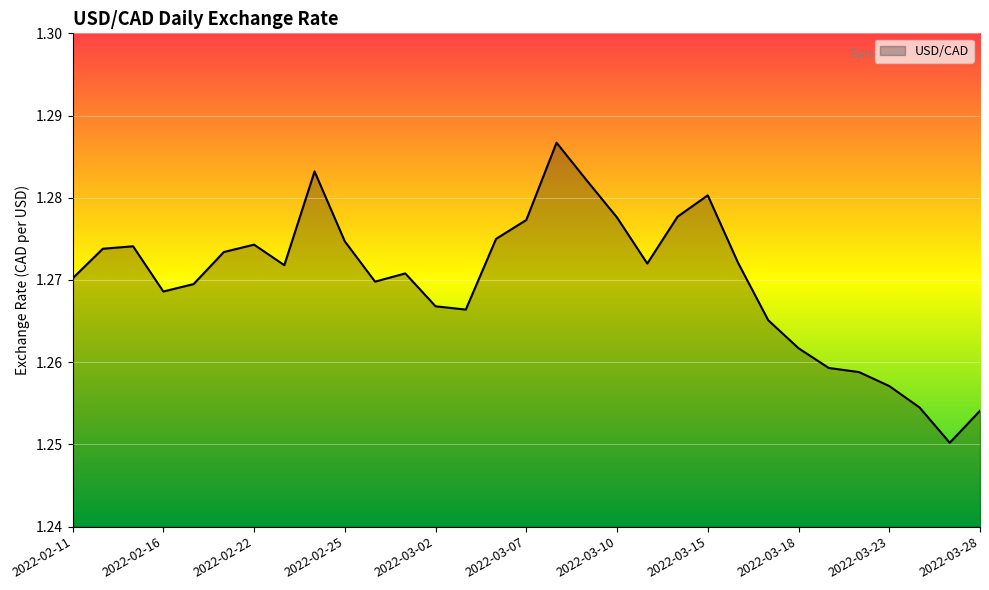

How many lines are shown in the chart?

1